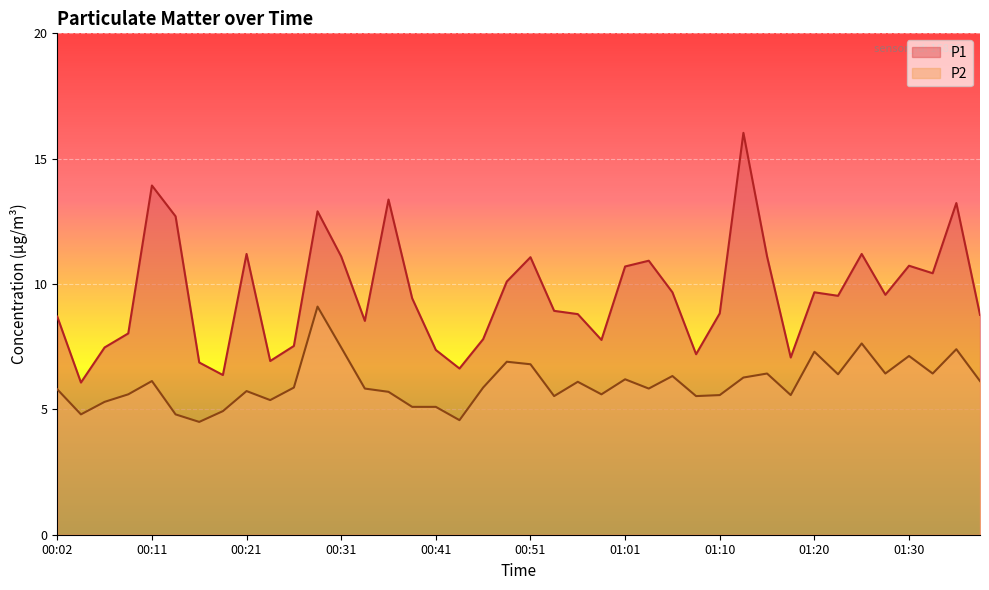

Reading left to right, what are all the values shown in this chart?

P1: 8.7	6.1	7.5	8.0	13.9	12.7	6.9	6.4	11.2	6.9	7.5	12.9	11.1	8.5	13.4	9.4	7.4	6.6	7.8	10.1	11.1	8.9	8.8	7.8	10.7	10.9	9.7	7.2	8.8	16.0	11.1	7.1	9.7	9.5	11.2	9.6	10.7	10.4	13.2	8.8
P2: 5.8	4.8	5.3	5.6	6.1	4.8	4.5	4.9	5.7	5.4	5.9	9.1	7.5	5.8	5.7	5.1	5.1	4.6	5.9	6.9	6.8	5.5	6.1	5.6	6.2	5.8	6.3	5.5	5.6	6.3	6.4	5.6	7.3	6.4	7.6	6.4	7.1	6.4	7.4	6.1